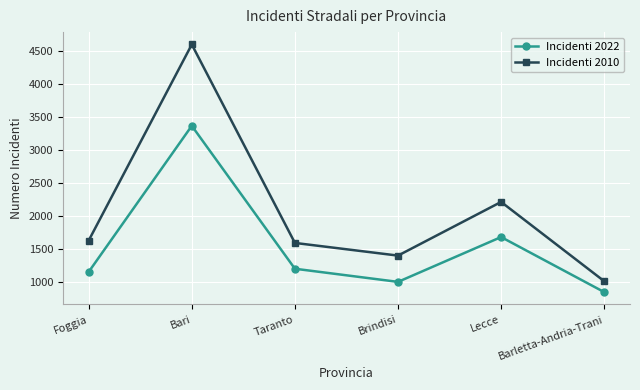

Does the chart have visible grid lines?

Yes